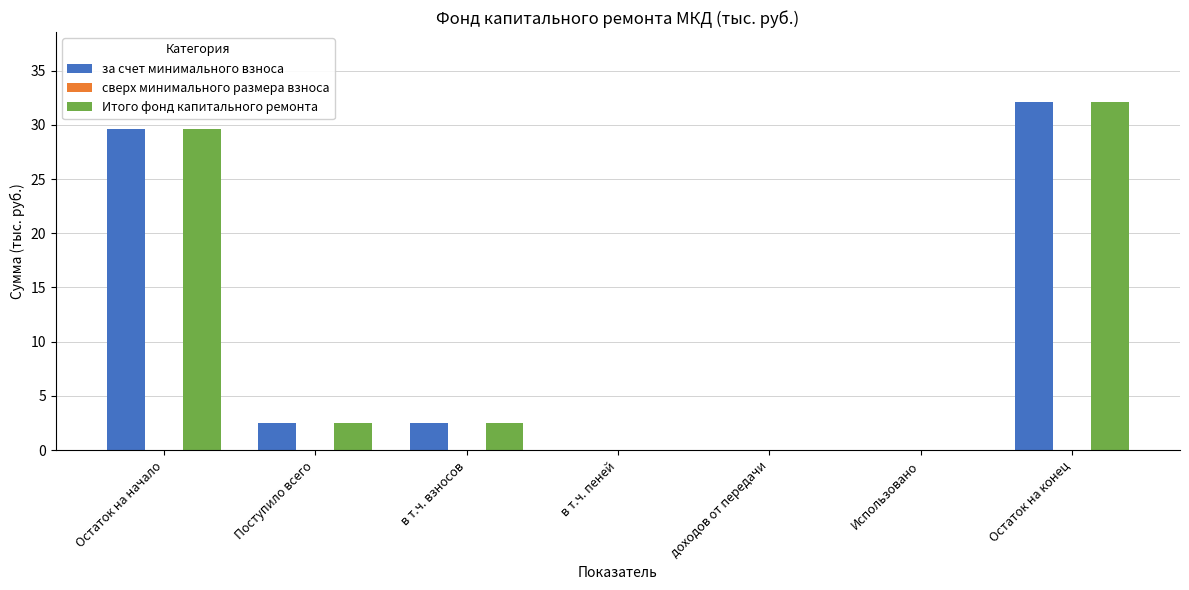

The Итого фонд капитального ремонта series shows 32.1 at Остаток на конец. True or false?

True